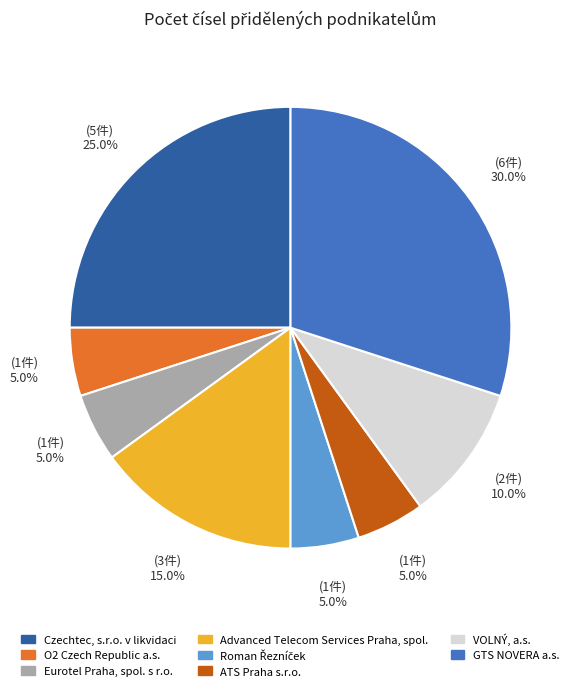

Does Eurotel Praha, spol. s r.o. account for over 50% of the chart?

No